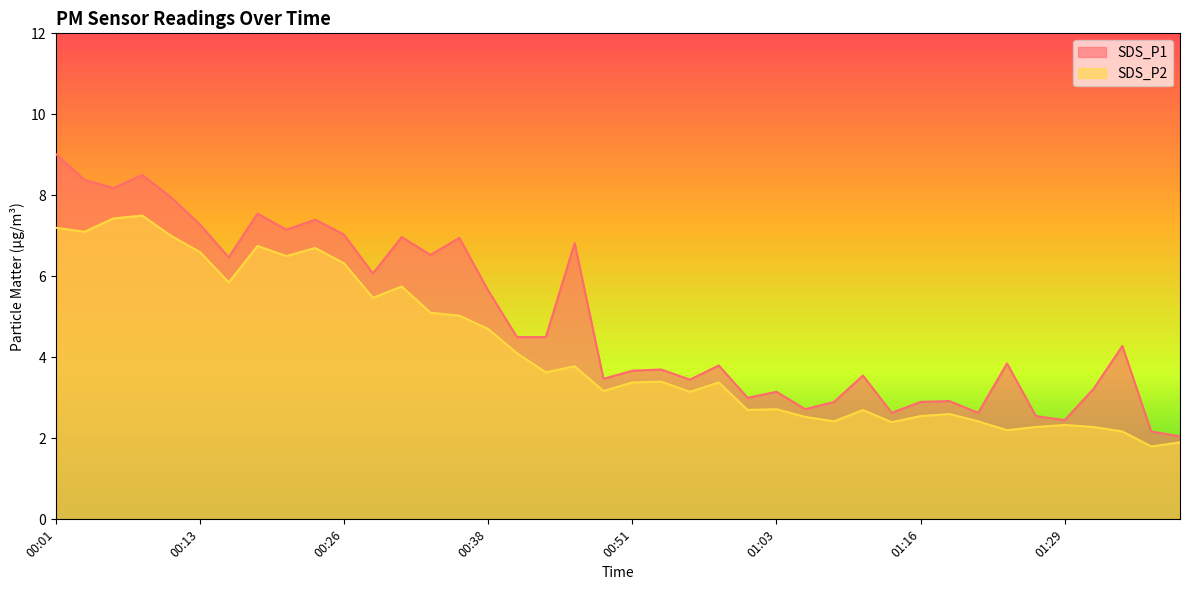

Does the chart have visible grid lines?

No